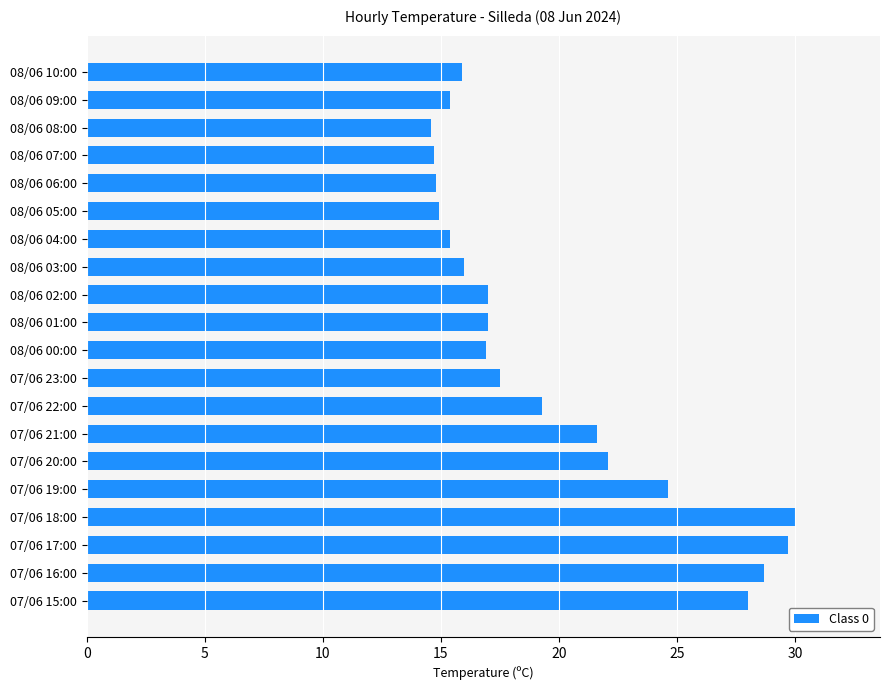

The chart shows a value of 47.9 at 07/06 18:00. True or false?

False